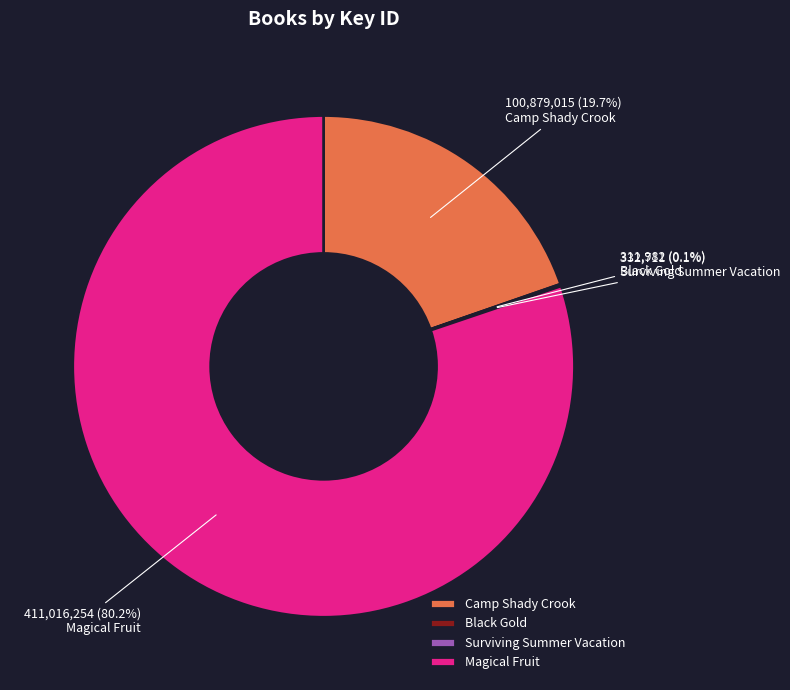

The Camp Shady Crook slice represents 12% of the pie. True or false?

False